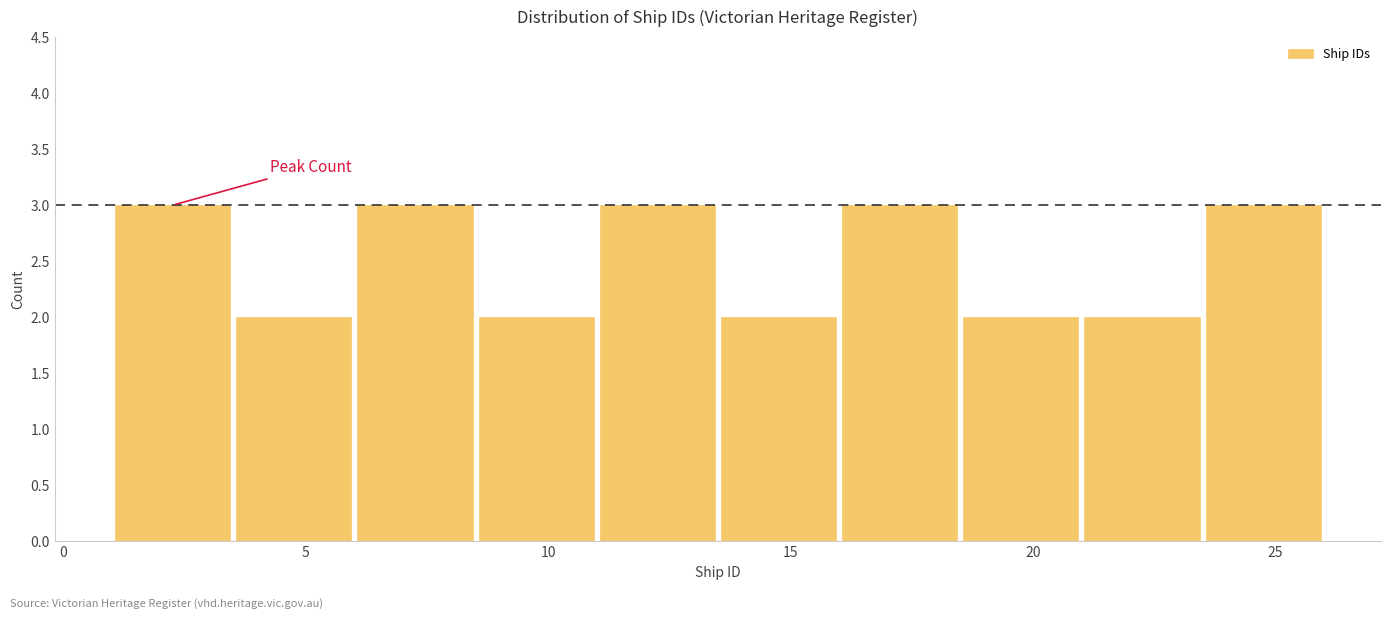

What is the height of the bar covering 3.5 to 6.0 on the x-axis? The values are not printed on the chart, so give them approximately, as read against the axis.

2